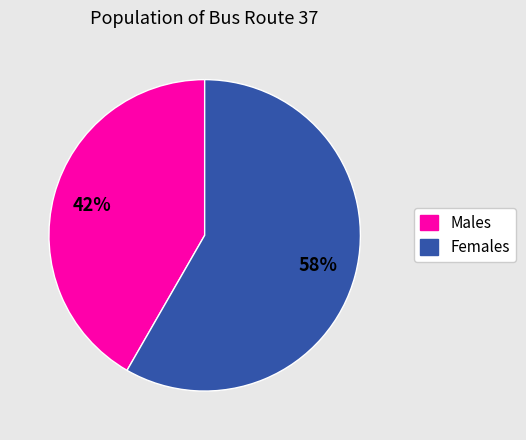

Count the number of slices in the pie.

2